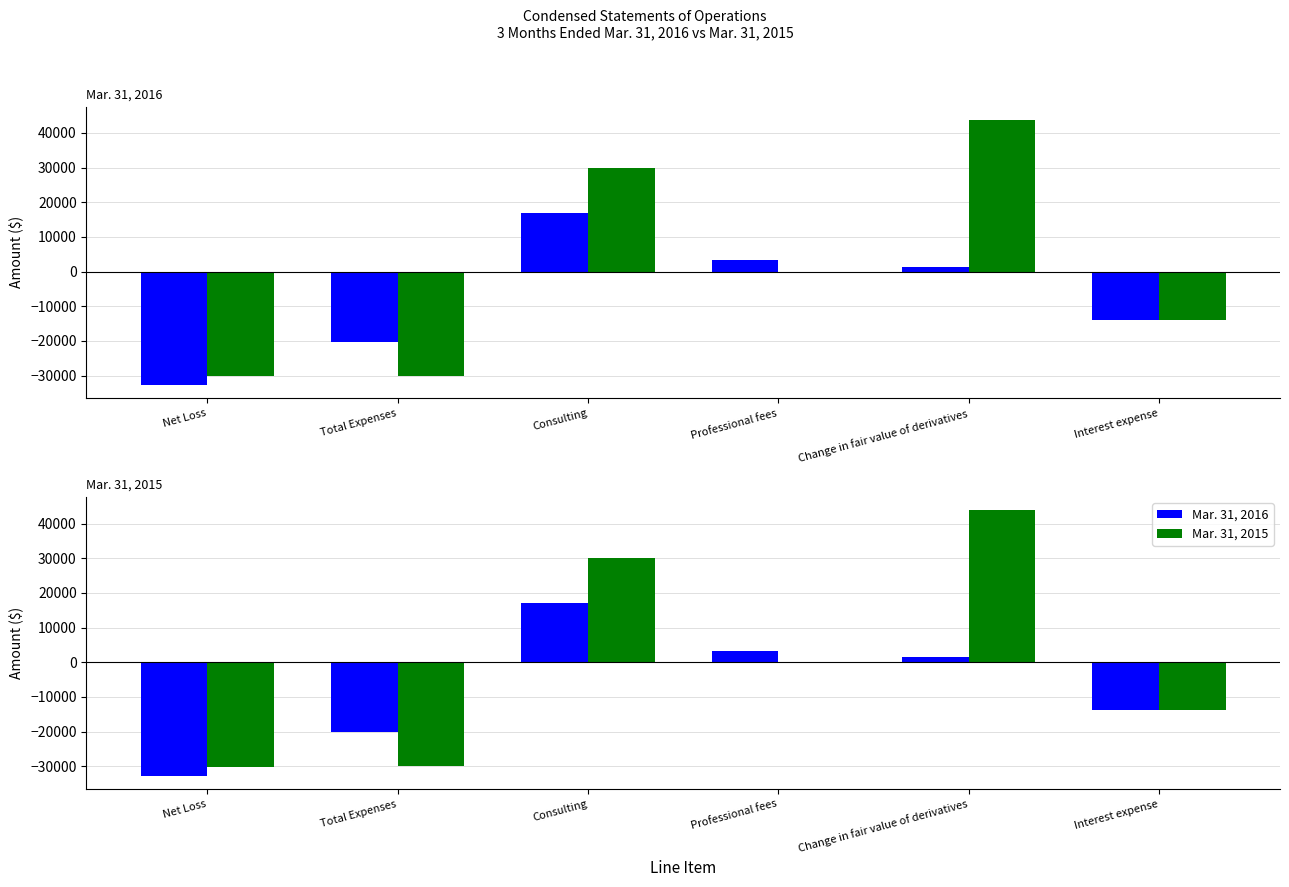

List the series in order of their peak value, highest first.

Mar. 31, 2015, Mar. 31, 2016